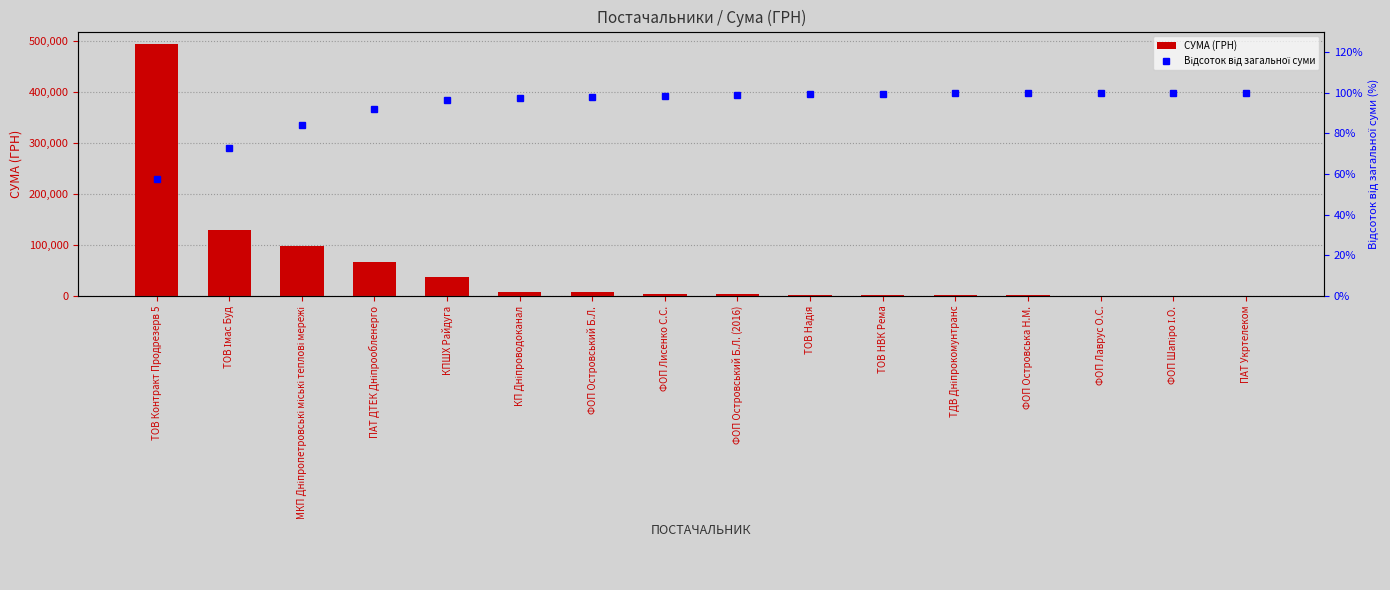

What position from the right is ТОВ НВК Рема?

6